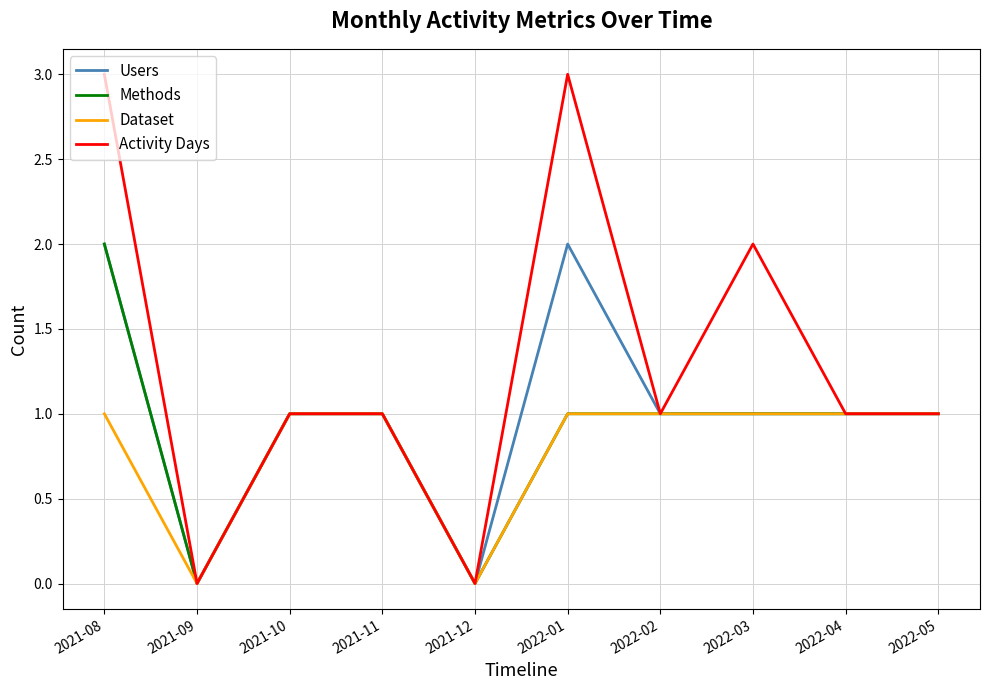

What is the sum of all Users values?

10